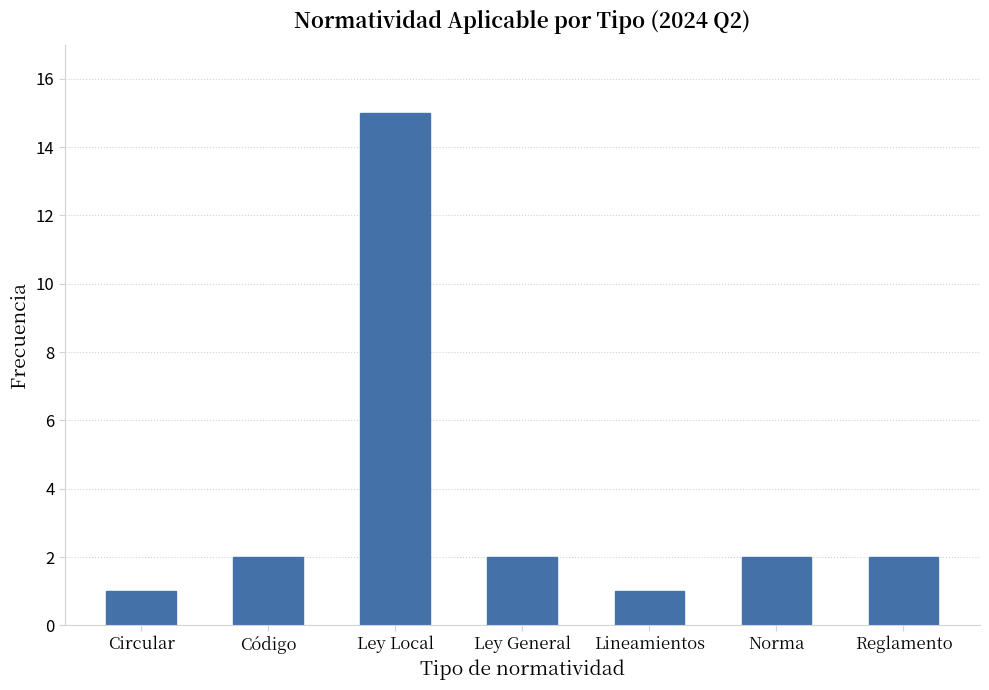

Reading left to right, list all the values displayed in this chart.

Circular=1	Código=2	Ley Local=15	Ley General=2	Lineamientos=1	Norma=2	Reglamento=2